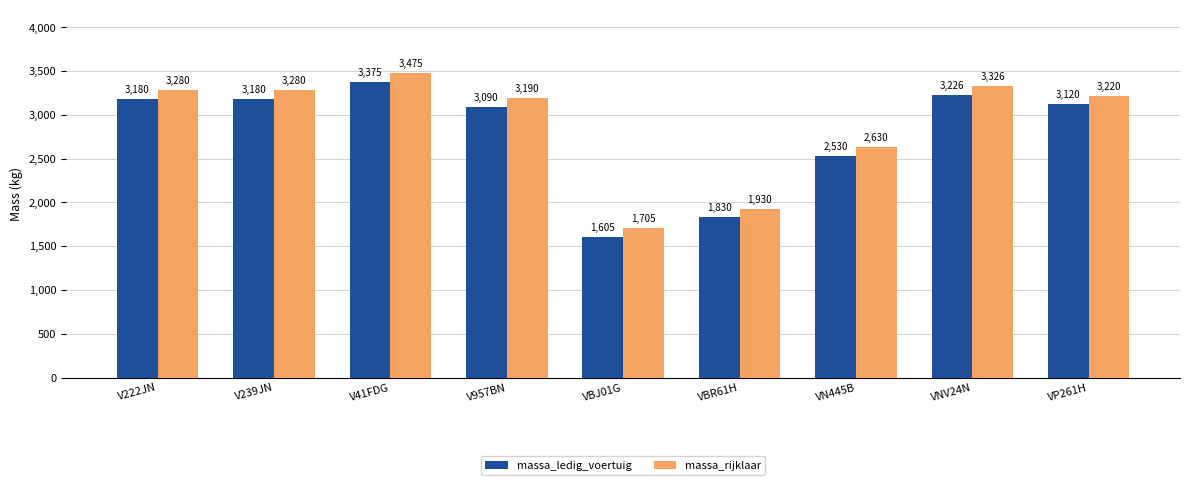

How many groups of bars are there?

9